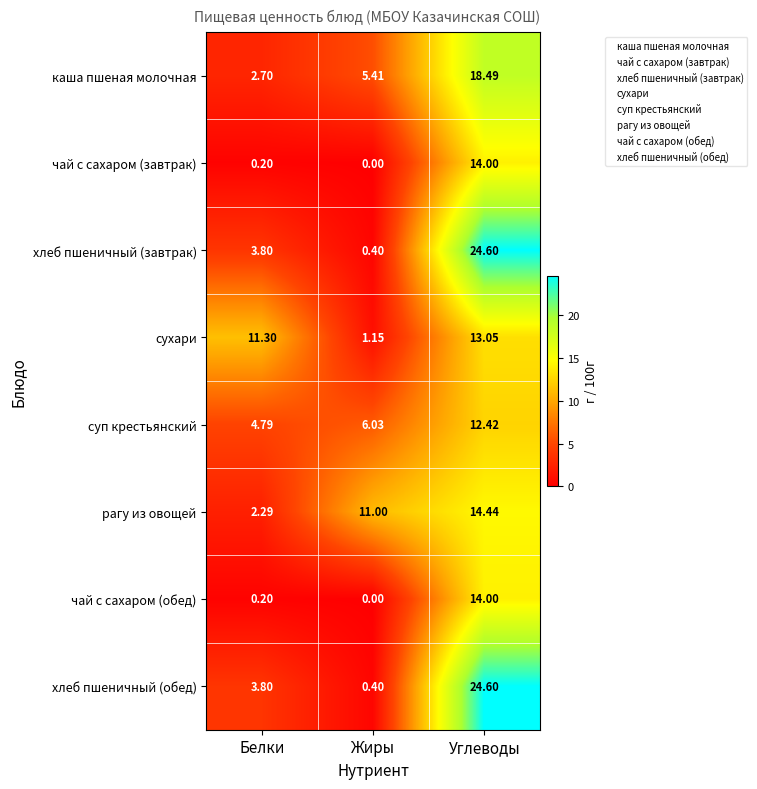

List the labels in order of чай с сахаром (обед) value, largest first.

Углеводы, Белки, Жиры